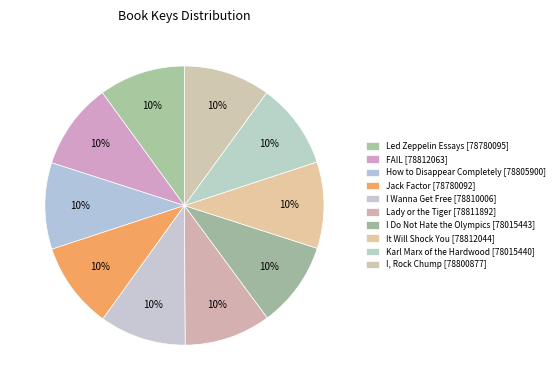

How many segments does this pie chart have?

10